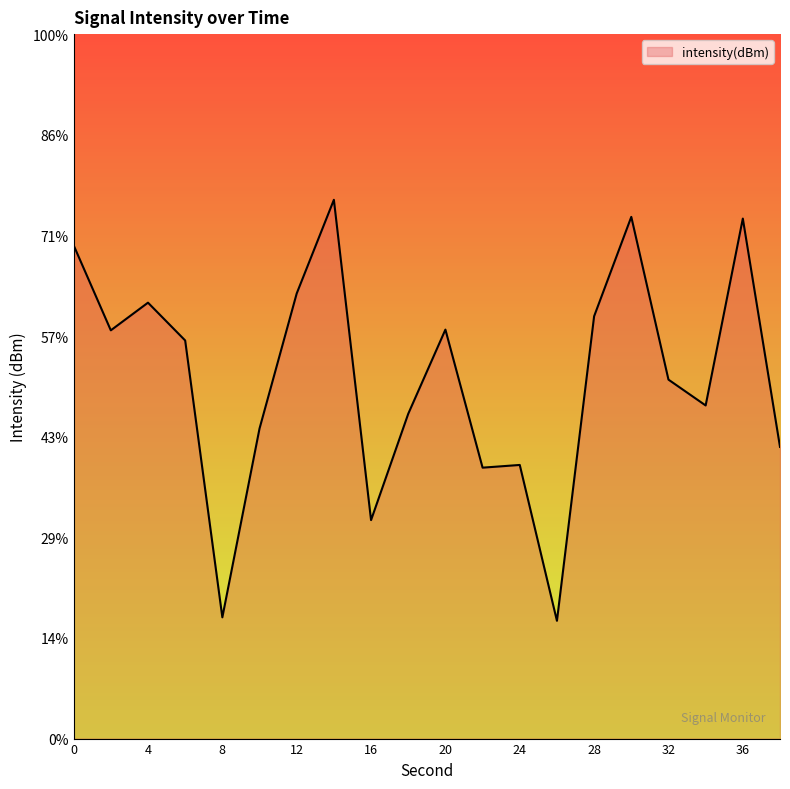

What is the average value?

-127.1